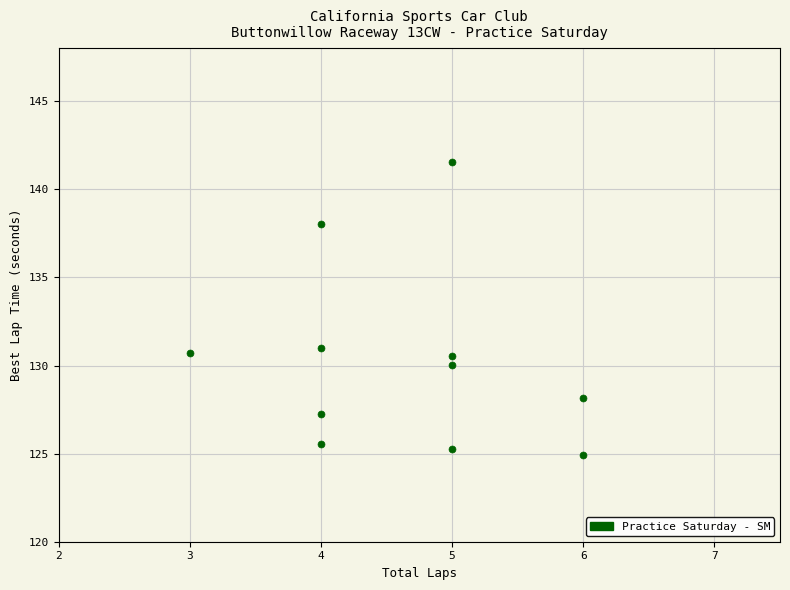

What is the average X value?

4.6